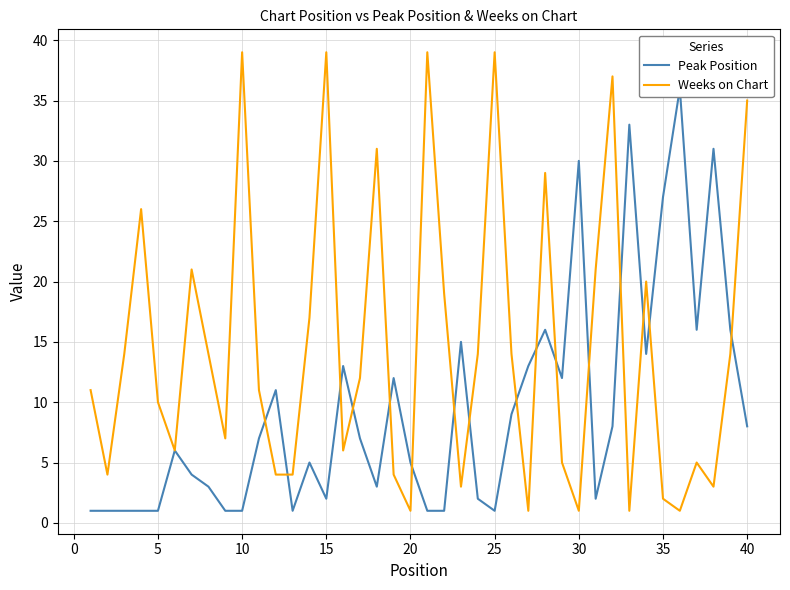

List the series in order of their overall mean, lowest first.

Peak Position, Weeks on Chart